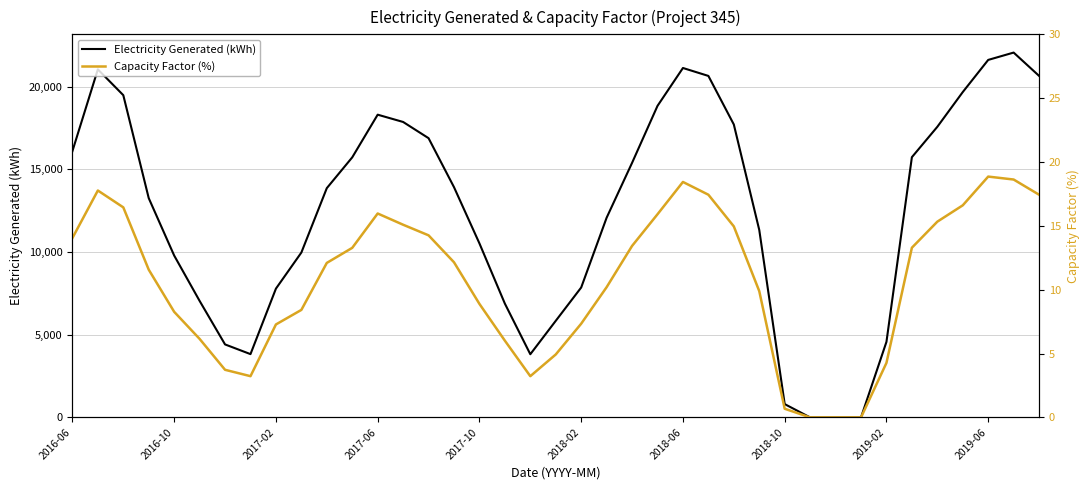

What is the highest value of the Electricity Generated (kWh) series?

22067.6